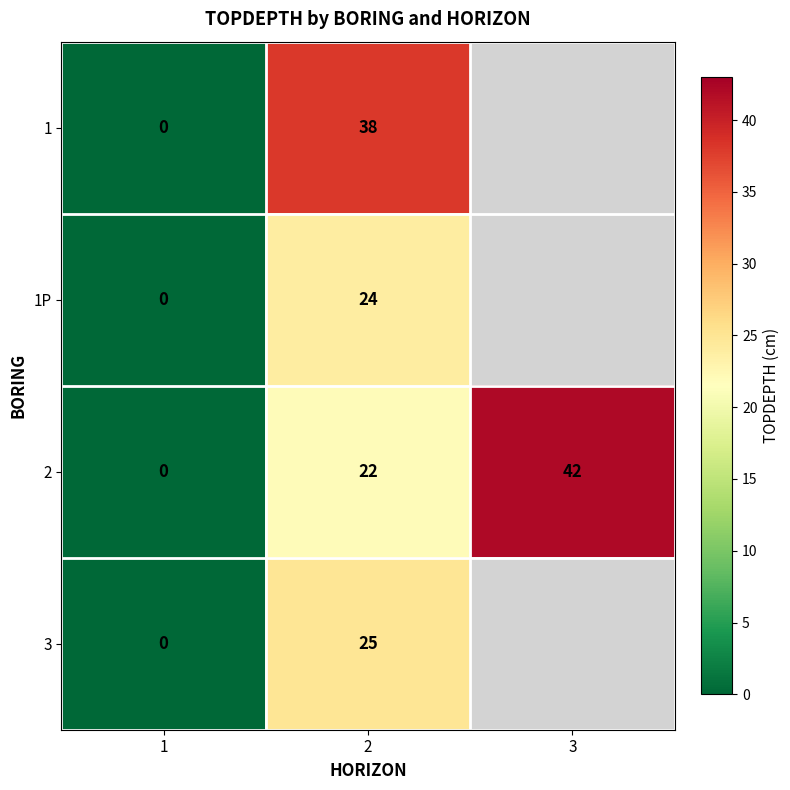

How many series are shown in this chart?

4